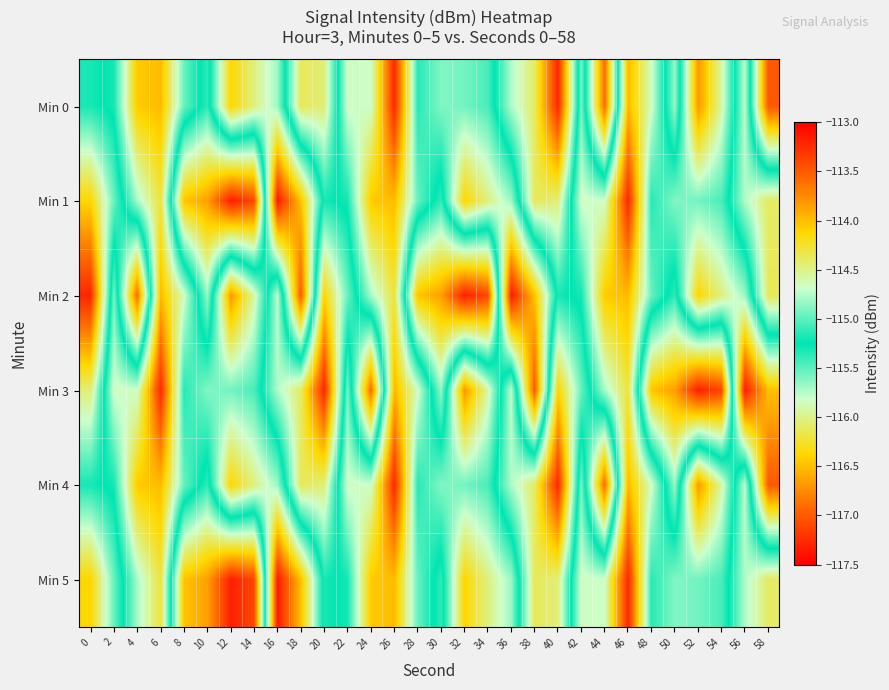

Reading left to right, transcribe all the data shown in this chart.

Min 0: 0=-115.3	2=-115.2	4=-114.1	6=-114.0	8=-115.0	10=-115.4	12=-114.1	14=-114.5	16=-114.8	18=-116.1	20=-116.0	22=-114.7	24=-114.7	26=-113.2	28=-115.1	30=-114.9	32=-114.9	34=-115.1	36=-115.7	38=-116.1	40=-117.3	42=-114.9	44=-116.9	46=-114.0	48=-114.7	50=-115.7	52=-113.8	54=-114.6	56=-115.8	58=-113.5
Min 1: 0=-116.4	2=-115.5	4=-114.8	6=-114.3	8=-116.5	10=-116.7	12=-117.3	14=-117.1	16=-113.2	18=-114.0	20=-115.3	22=-115.2	24=-114.1	26=-114.0	28=-115.0	30=-115.4	32=-114.1	34=-114.5	36=-114.8	38=-116.1	40=-116.0	42=-114.7	44=-114.7	46=-113.2	48=-115.1	50=-114.9	52=-114.9	54=-115.1	56=-115.7	58=-116.1
Min 2: 0=-117.3	2=-114.9	4=-116.9	6=-114.0	8=-114.7	10=-115.7	12=-113.8	14=-114.6	16=-115.8	18=-113.5	20=-116.4	22=-115.5	24=-114.8	26=-114.3	28=-116.5	30=-116.7	32=-117.3	34=-117.1	36=-113.2	38=-114.0	40=-115.3	42=-115.2	44=-114.1	46=-114.0	48=-115.0	50=-115.4	52=-114.1	54=-114.5	56=-114.8	58=-116.1
Min 3: 0=-116.0	2=-114.7	4=-114.7	6=-113.2	8=-115.1	10=-114.9	12=-114.9	14=-115.1	16=-115.7	18=-116.1	20=-117.3	22=-114.9	24=-116.9	26=-114.0	28=-114.7	30=-115.7	32=-113.8	34=-114.6	36=-115.8	38=-113.5	40=-116.4	42=-115.5	44=-114.8	46=-114.3	48=-116.5	50=-116.7	52=-117.3	54=-117.1	56=-113.2	58=-114.0
Min 4: 0=-115.3	2=-115.2	4=-114.1	6=-114.0	8=-115.0	10=-115.4	12=-114.1	14=-114.5	16=-114.8	18=-116.1	20=-116.0	22=-114.7	24=-114.7	26=-113.2	28=-115.1	30=-114.9	32=-114.9	34=-115.1	36=-115.7	38=-116.1	40=-117.3	42=-114.9	44=-116.9	46=-114.0	48=-114.7	50=-115.7	52=-113.8	54=-114.6	56=-115.8	58=-113.5
Min 5: 0=-116.4	2=-115.5	4=-114.8	6=-114.3	8=-116.5	10=-116.7	12=-117.3	14=-117.1	16=-113.2	18=-114.0	20=-115.3	22=-115.2	24=-114.1	26=-114.0	28=-115.0	30=-115.4	32=-114.1	34=-114.5	36=-114.8	38=-116.1	40=-116.0	42=-114.7	44=-114.7	46=-113.2	48=-115.1	50=-114.9	52=-114.9	54=-115.1	56=-115.7	58=-116.1